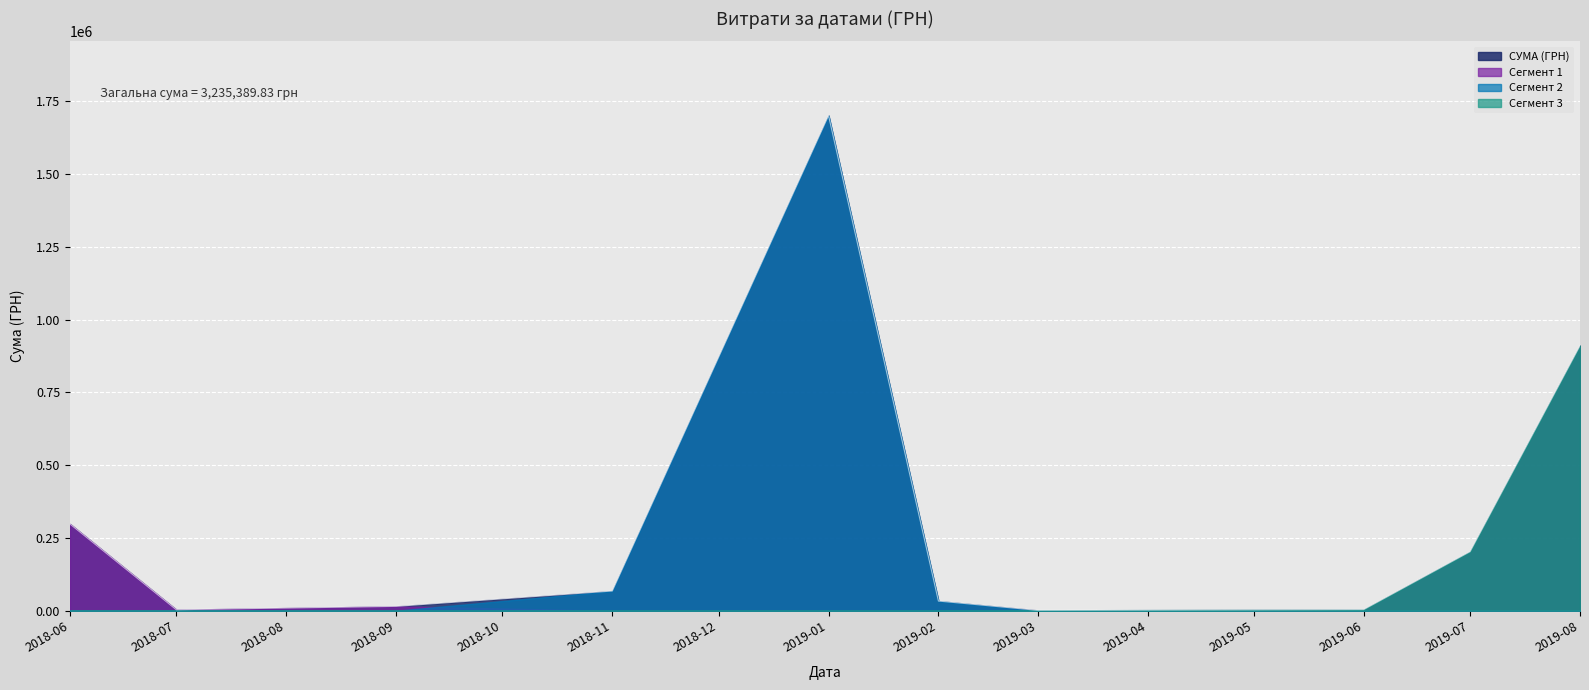

Between 15.06.2018 and 15.06.2018, which is larger?

15.06.2018